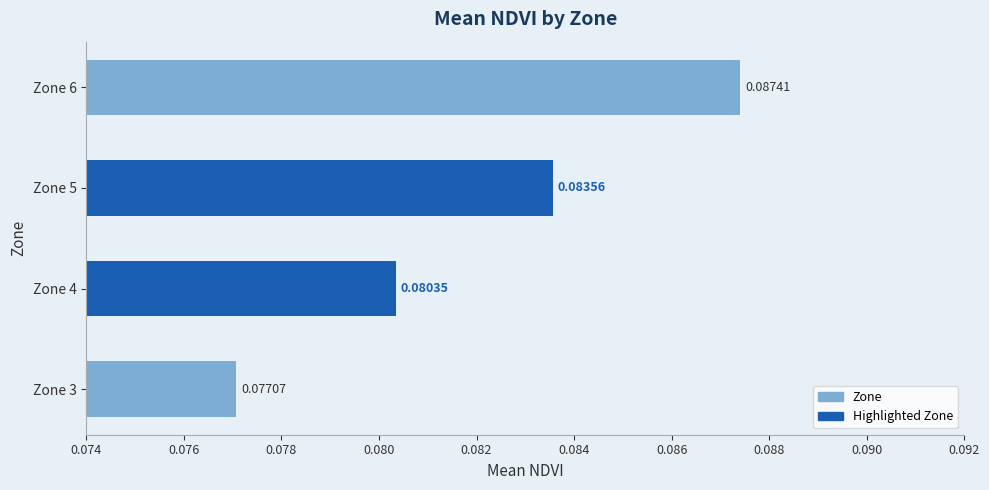

How many bars are there in total?

4